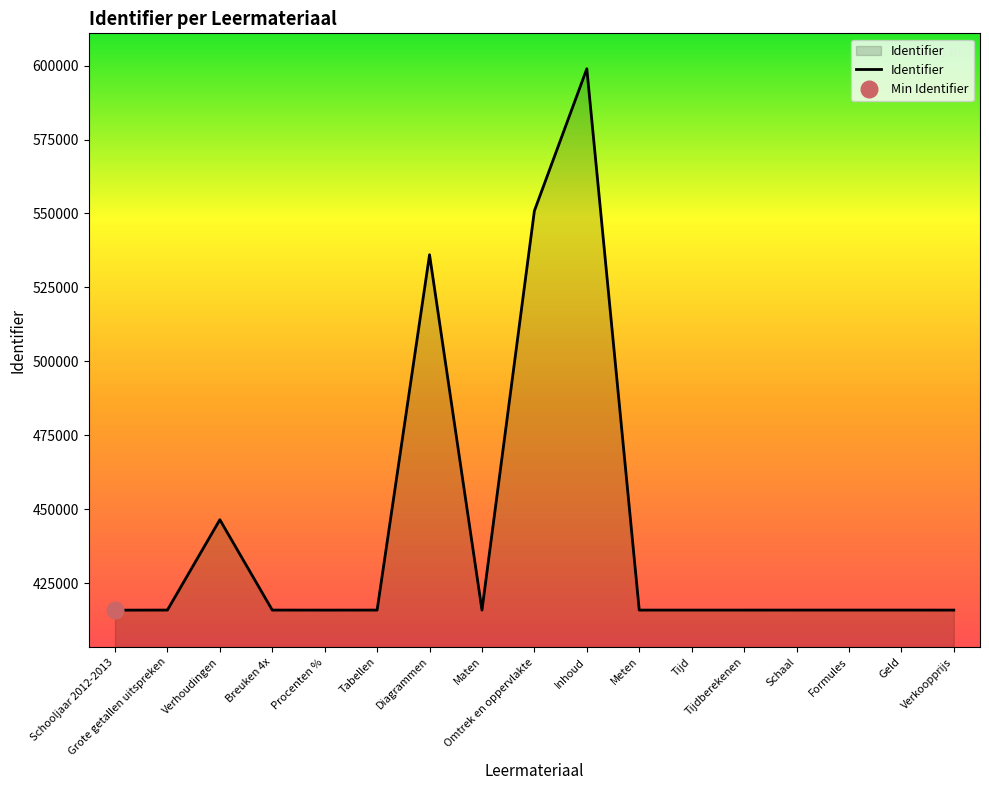

What position from the right is Verkoopprijs?

1